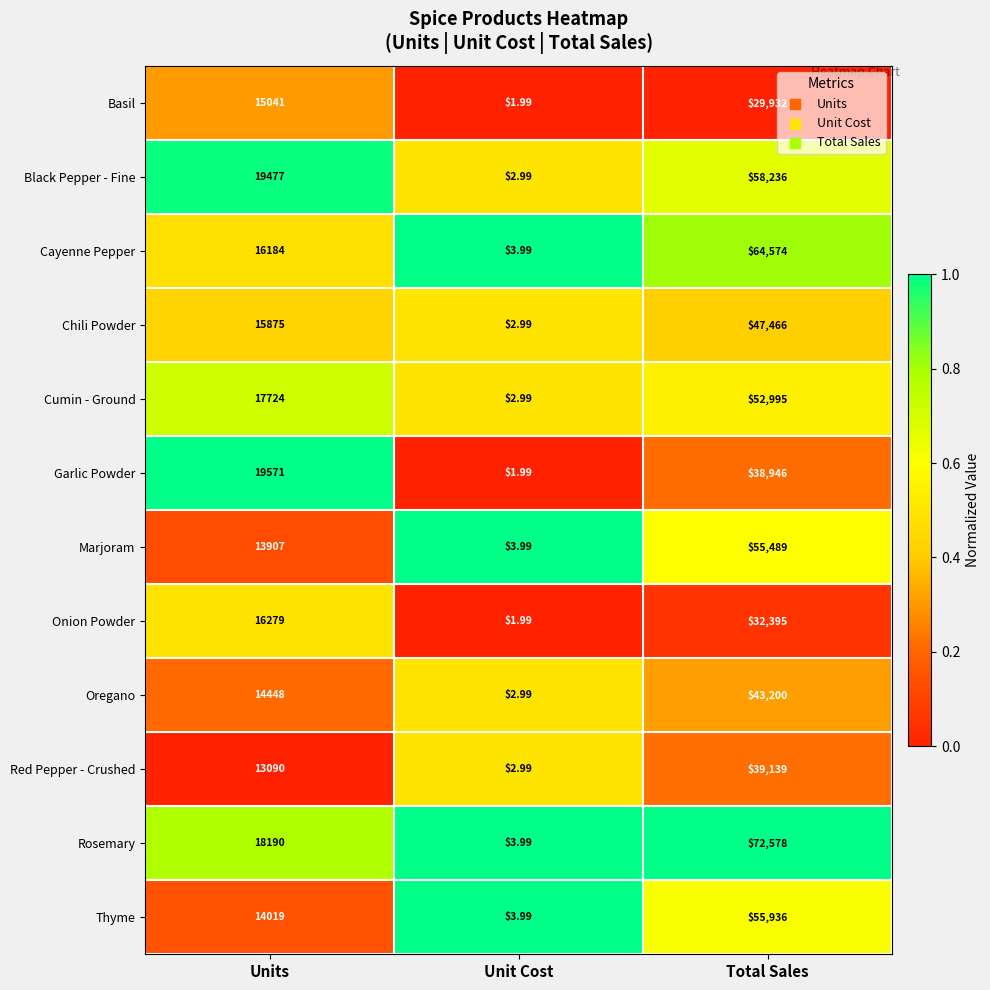

Which series has the widest spread of values?

Rosemary